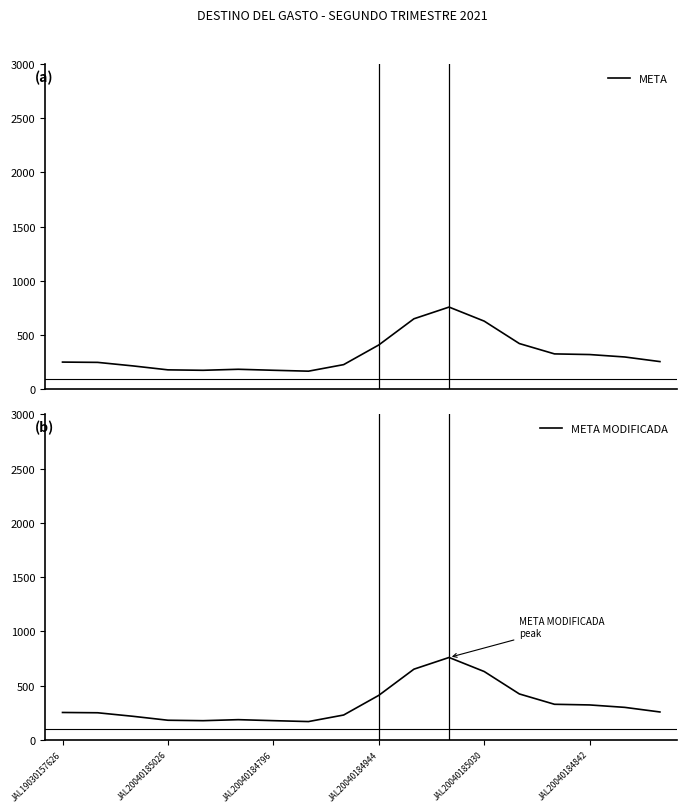

True or false: META MODIFICADA and META intersect in this chart.

False